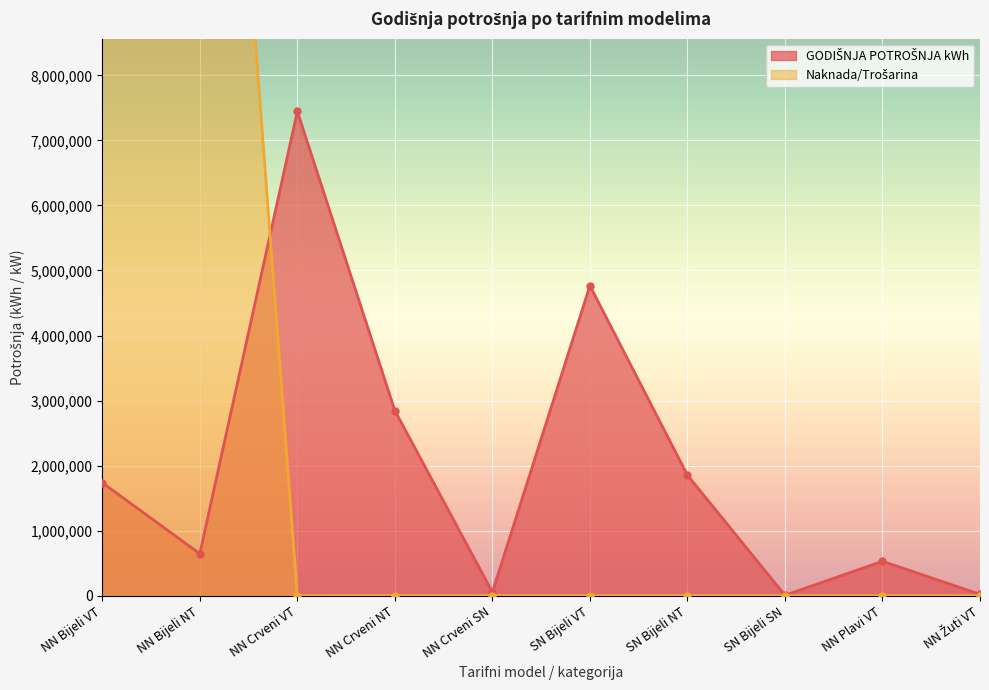

What is the total value across all series at NN Bijeli NT?

20489136